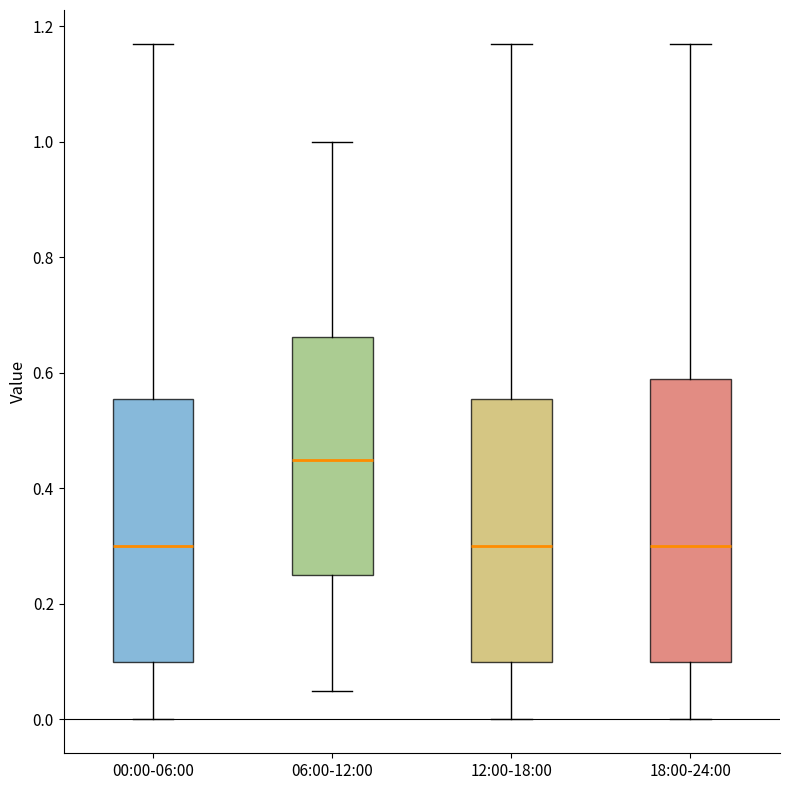

Which box is the tallest, from its lower edge to its upper edge?

18:00-24:00